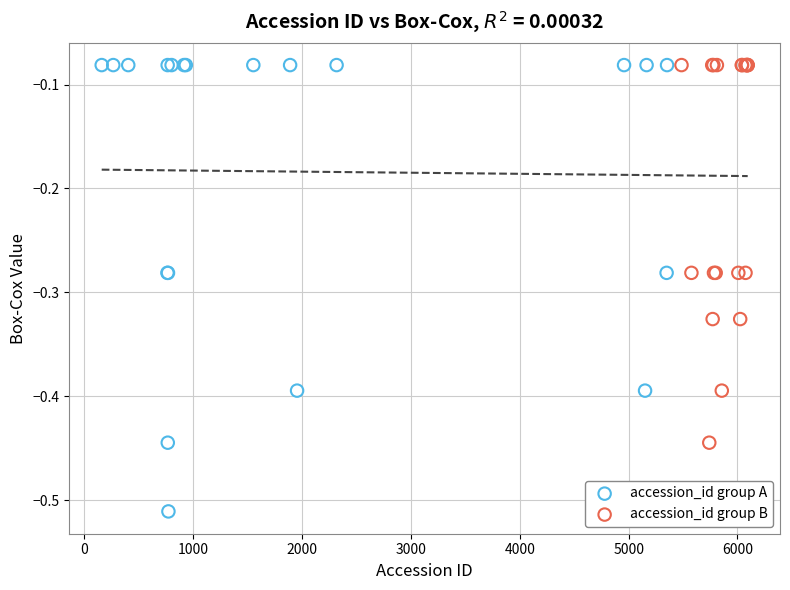

Which series has the widest spread of Y values?

accession_id group A